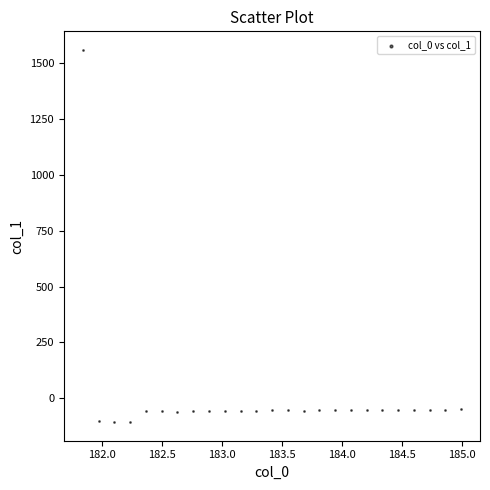

What is the range of Y values (max minus min)?

1665.2